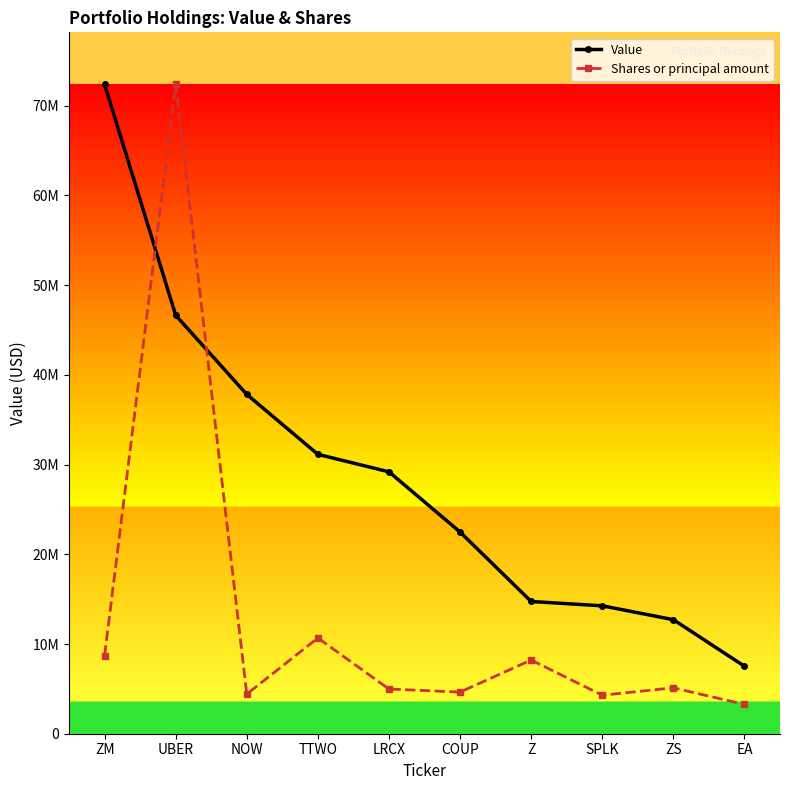

What is the difference between the highest and lowest values at ZS?

7597688.7